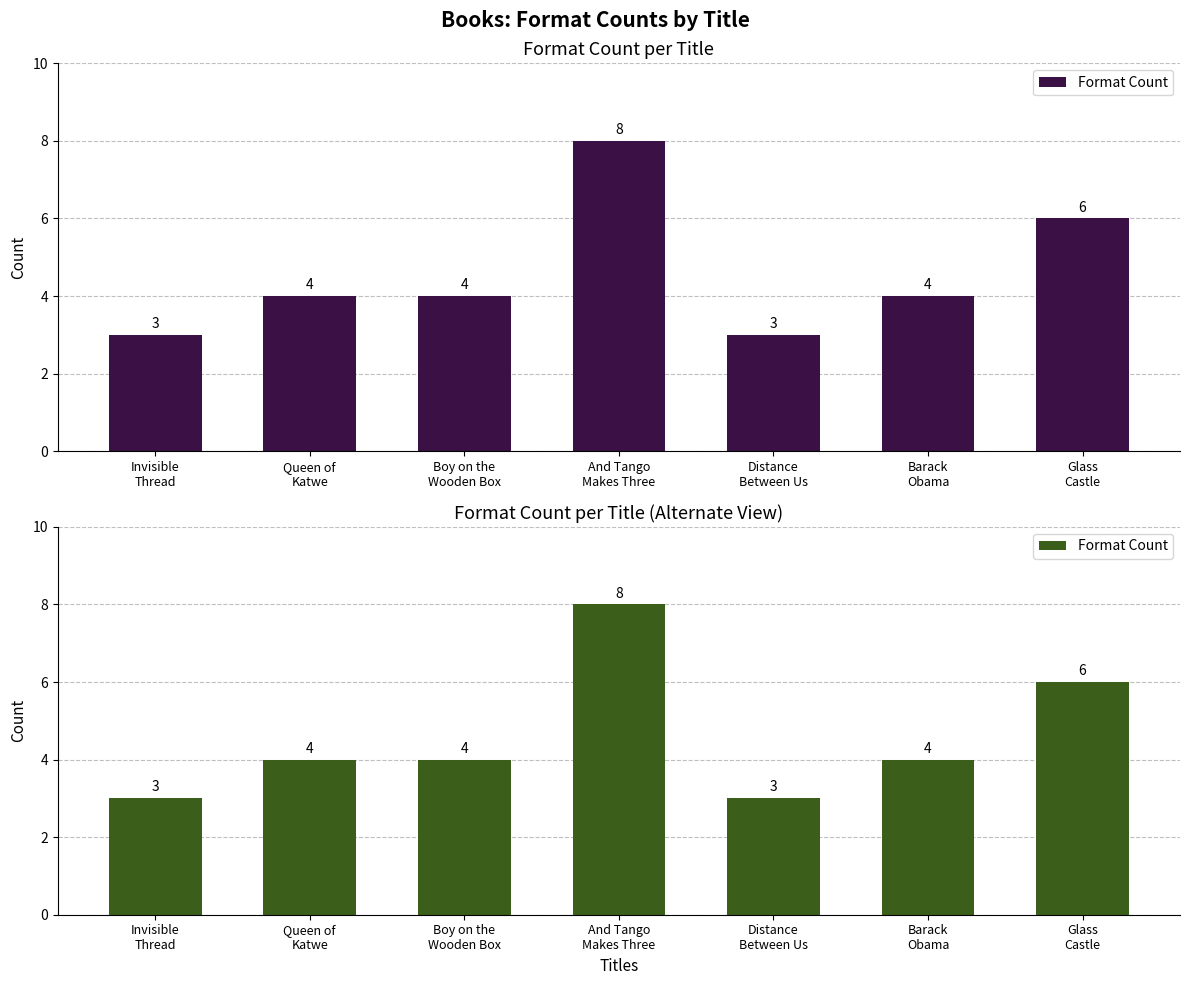

What is the minimum value shown in the chart?

3